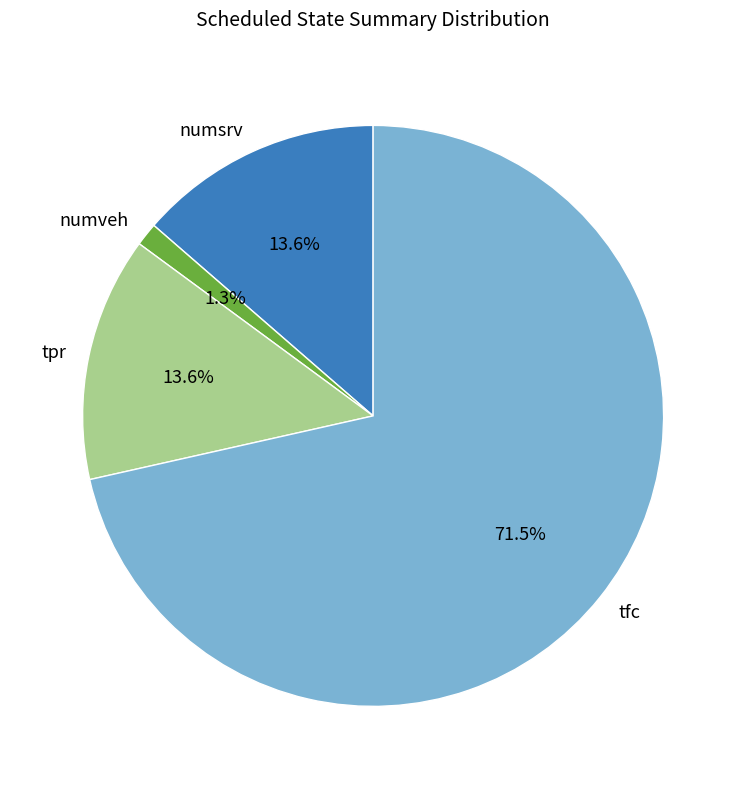

Is it true that tpr is 14% of the pie?

True